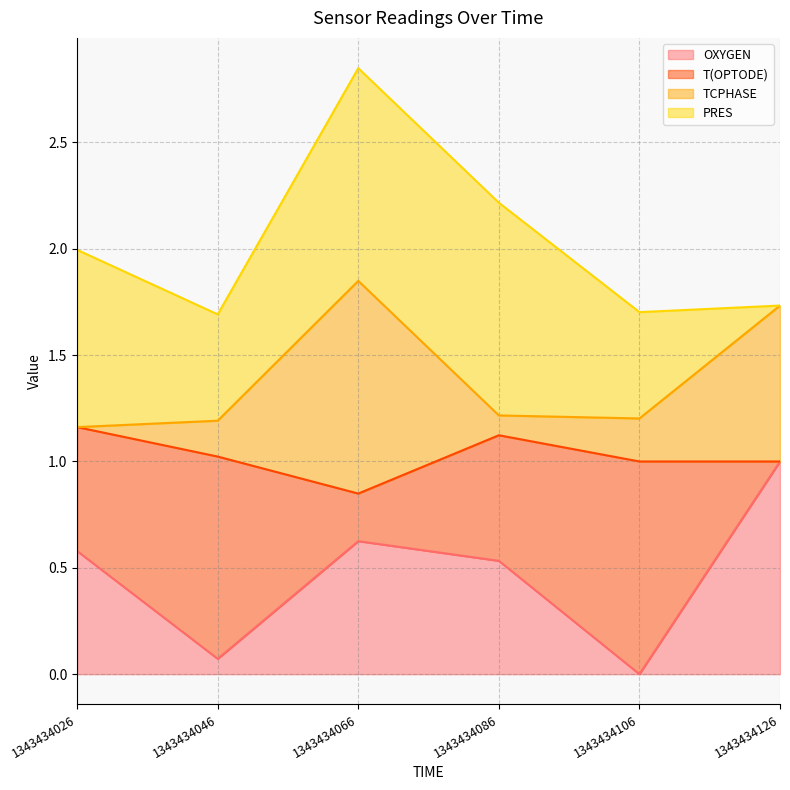

How many lines are shown in the chart?

4